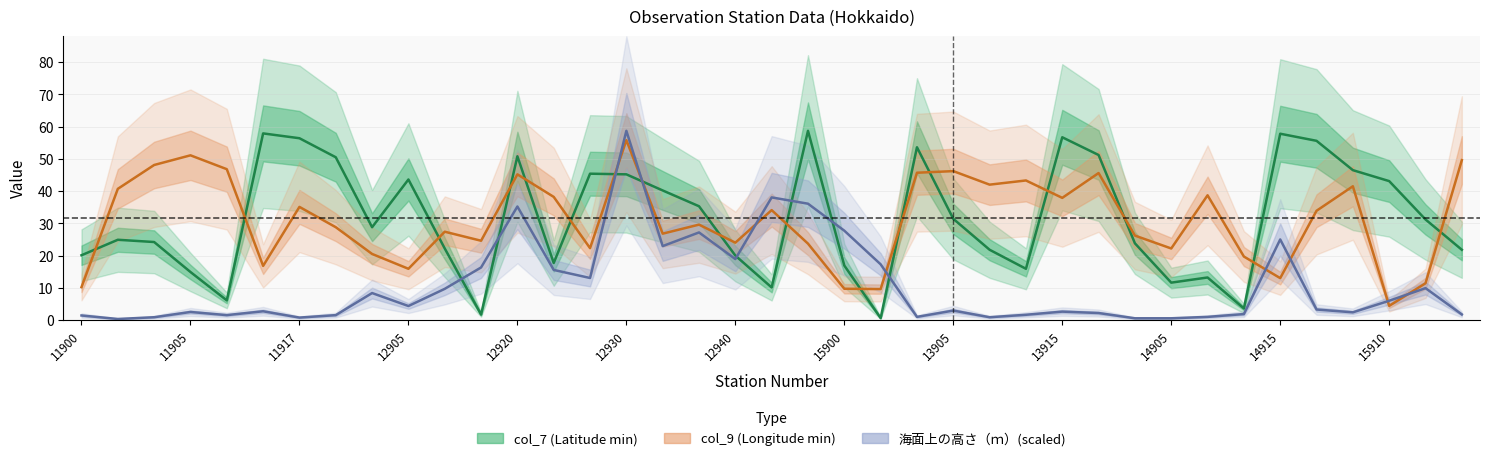

In col_9 (Longitude min), how many points are lower than both neighbors (excluding endpoints)?

12